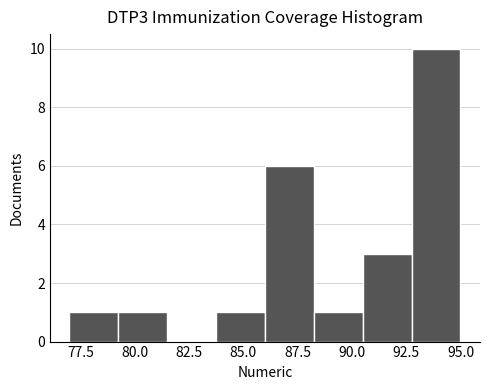

What is the height of the bar covering 83.75 to 86.00 on the x-axis? Neither the bar edges nor the heights are printed on the chart, so give them approximately, as read against the axes.

1